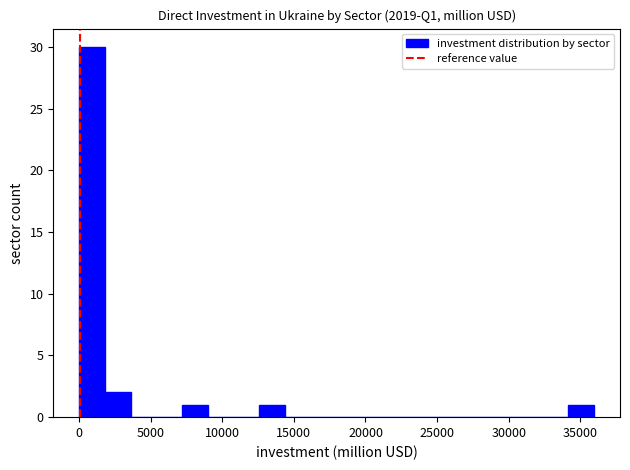

Read against the x-axis, roughly where is the centre of the tallest bar?

1000